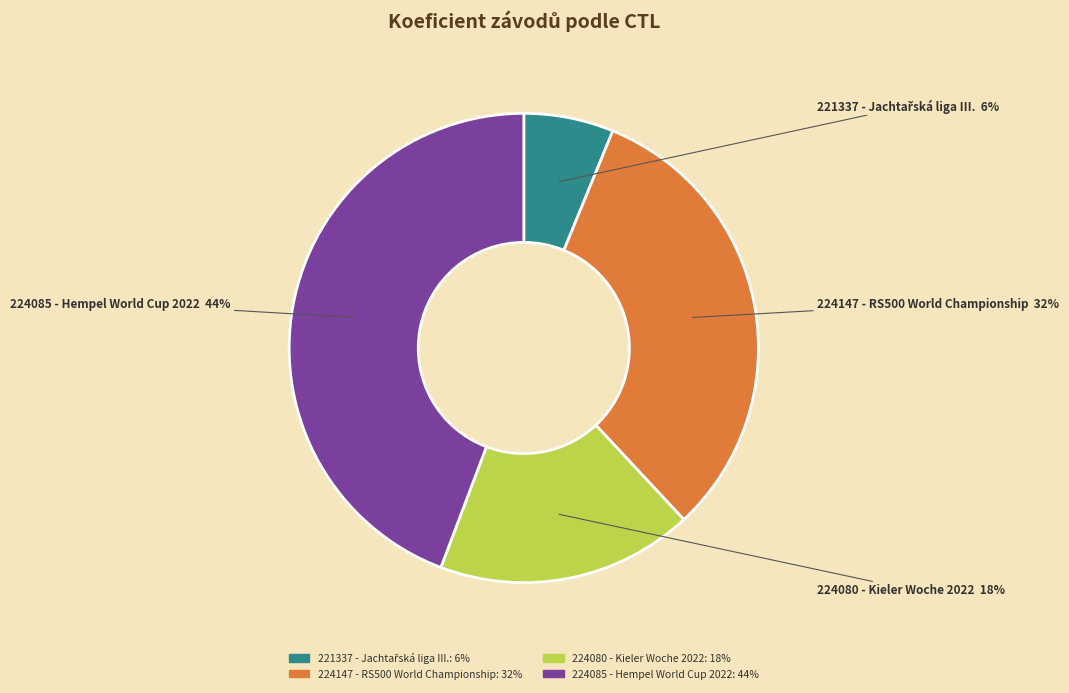

Count the number of slices in the pie.

4